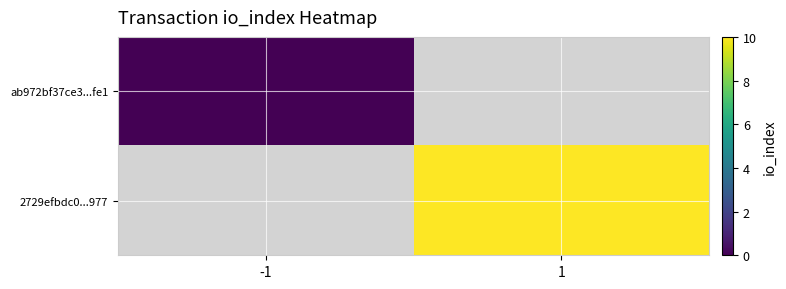

At 1, list the series in order from smallest to largest.

ab972bf37ce3...fe1, 2729efbdc0...977